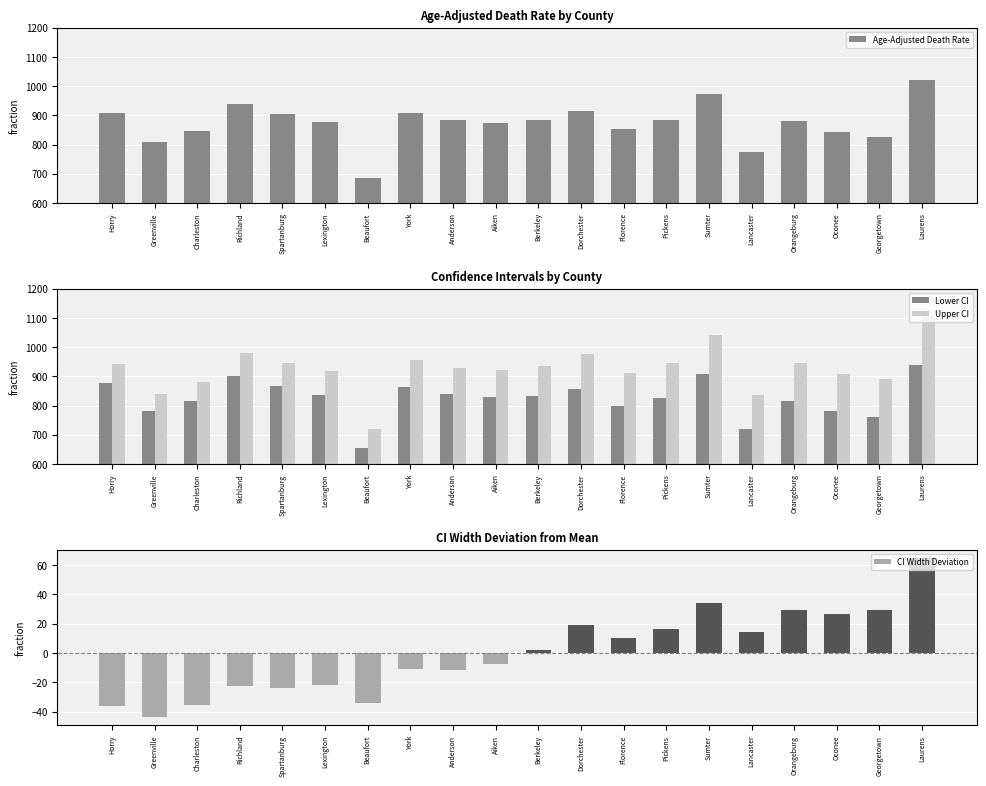

How many bars are there in each group?

4